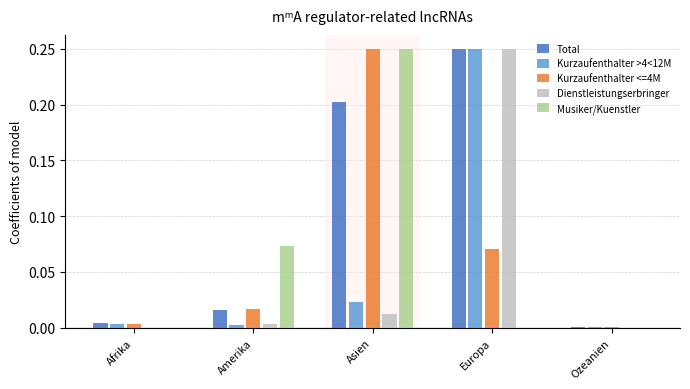

The Musiker/Kuenstler series shows -0.1 at Europa. True or false?

False